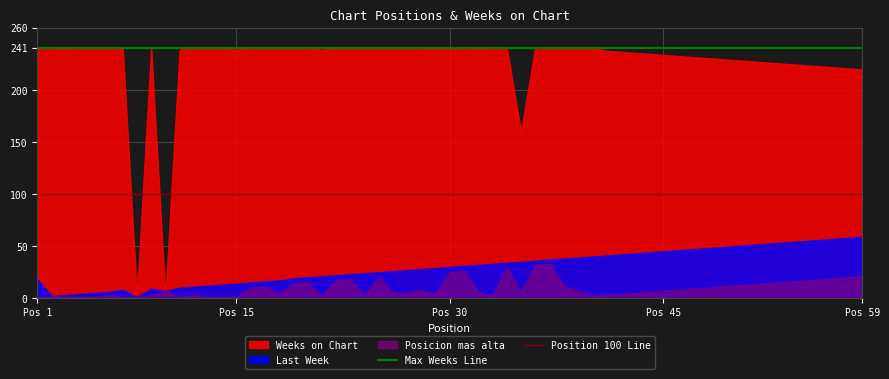

What is the value of the Max Weeks Line point at the 2nd from the left?

241